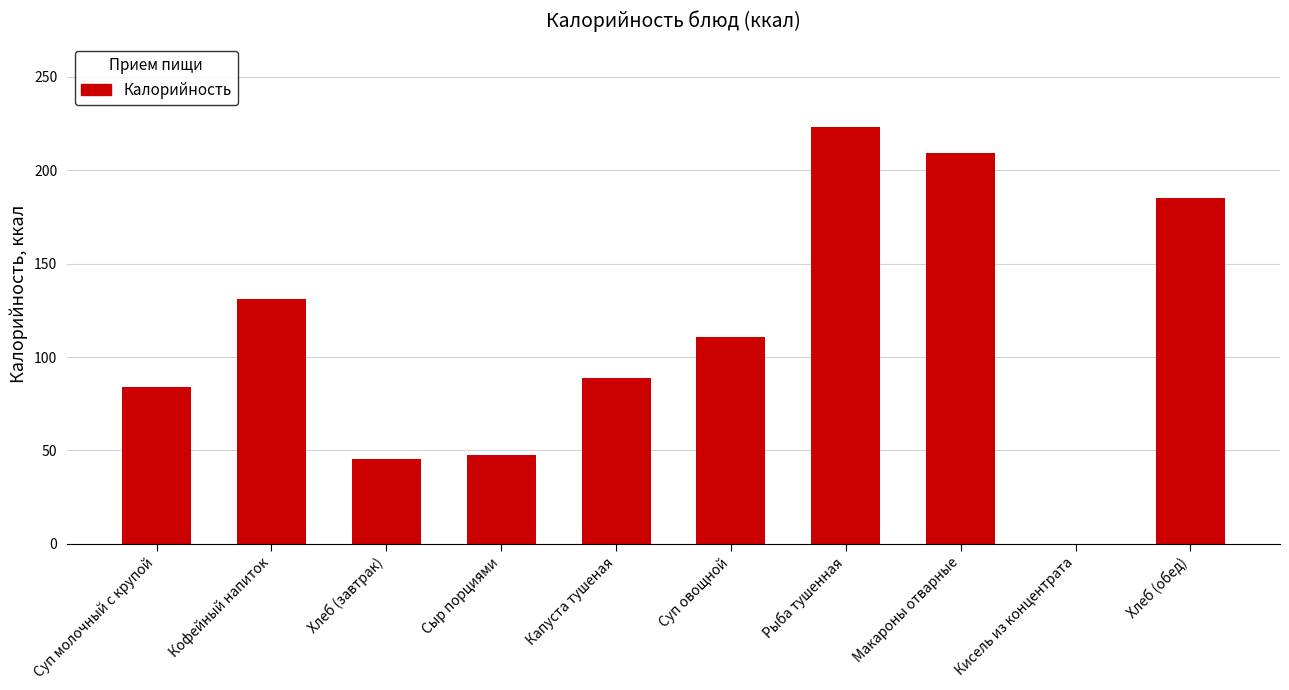

At which category does the chart reach its peak across all series?

Рыба тушенная